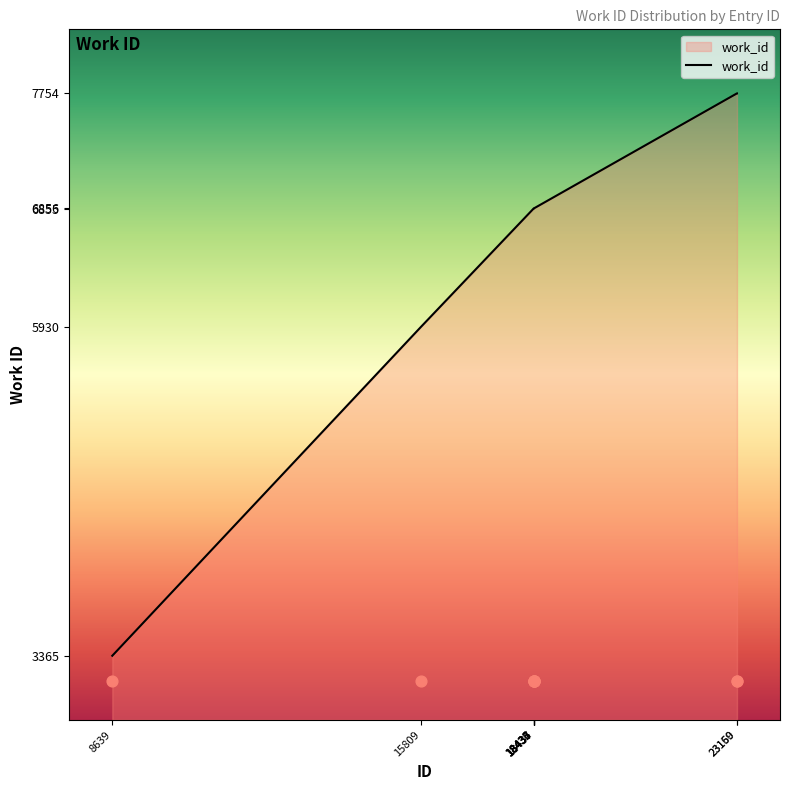

Which has a higher value, 23159 or 18432?

23159